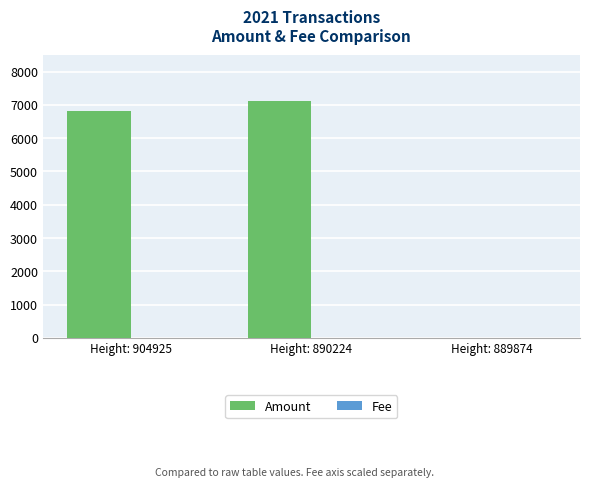

What is the highest value of the Amount series?

7111.0